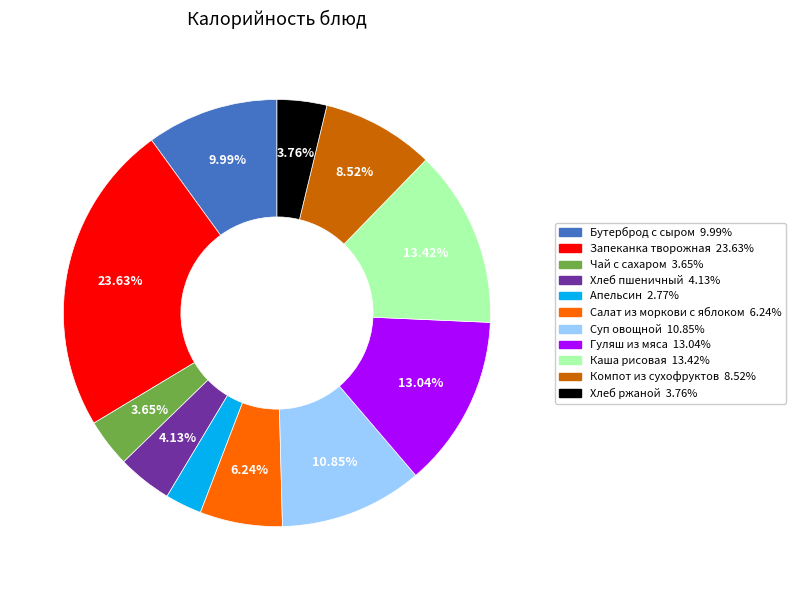

How many segments does this pie chart have?

11